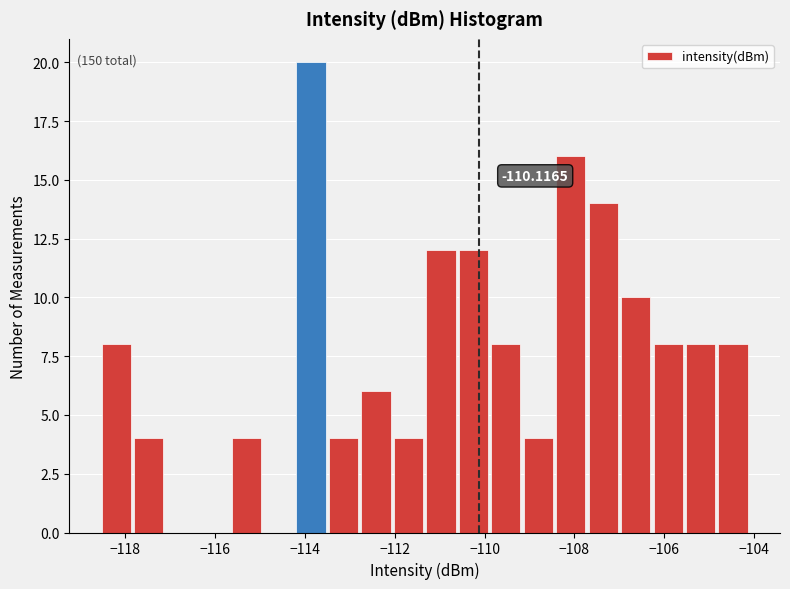

Around what value on the x-axis is the tallest bar? Give the approximate position of its centre, as read against the axis.

-113.8